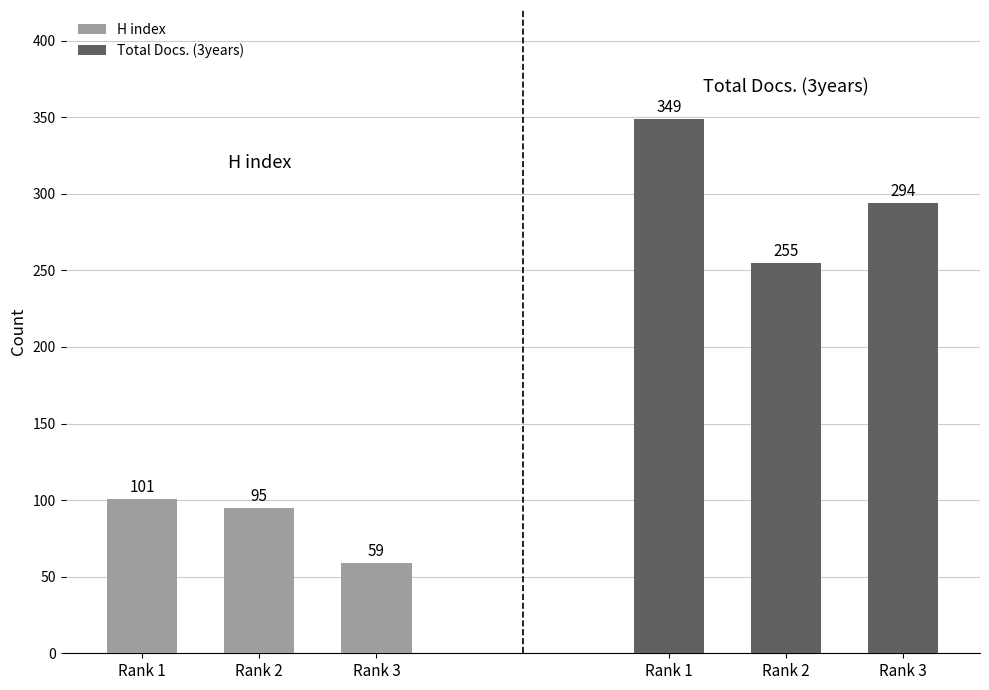

What is the difference between the maximum and minimum values in the Total Docs. (3years) series?

94